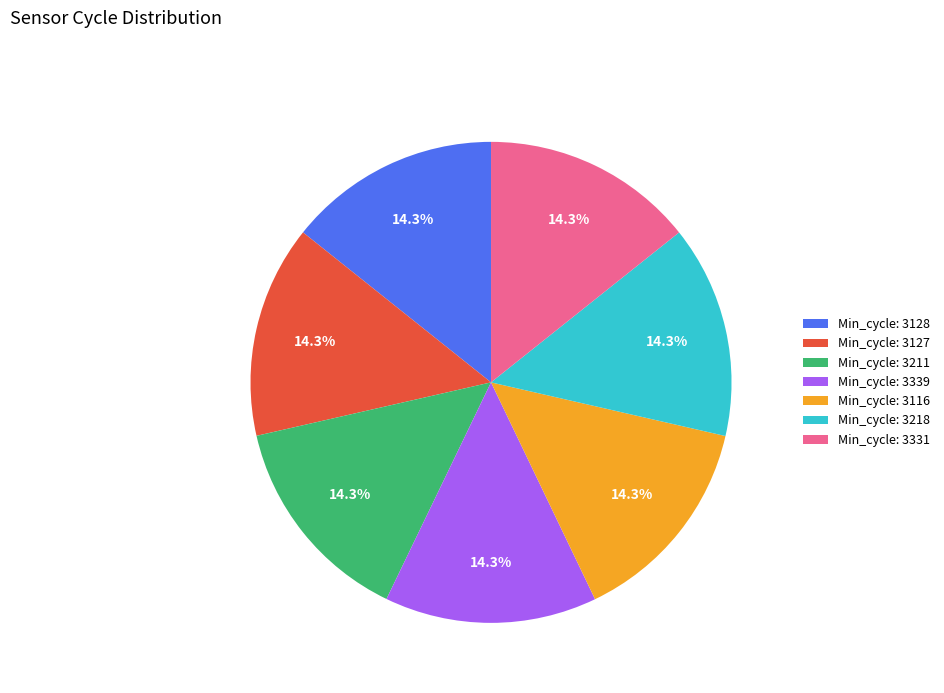

What percentage is NOT represented by Min_cycle: 3218?

85.7%